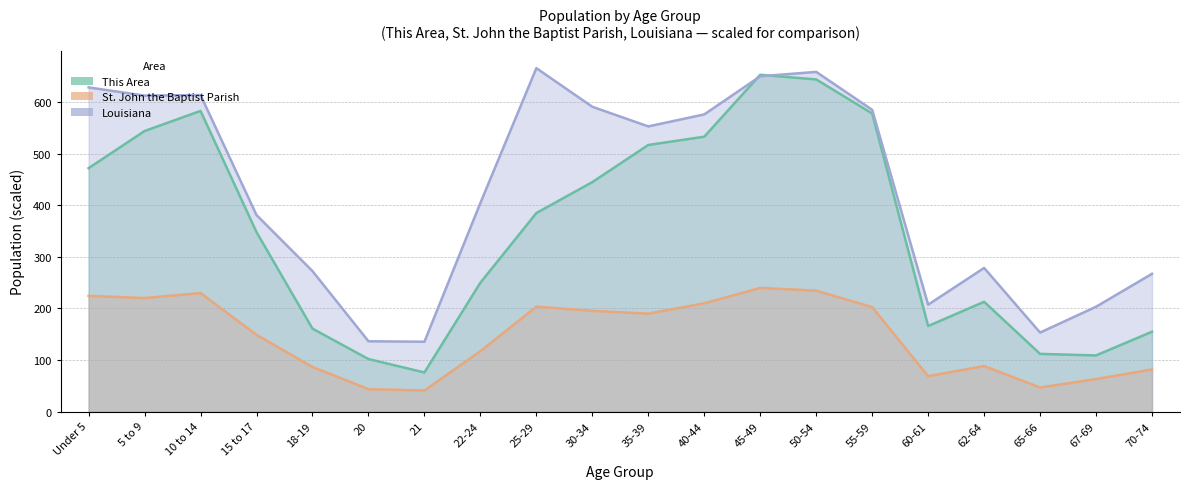

List the labels in order of This Area value, smallest first.

21, 20, 67-69, 65-66, 70-74, 18-19, 60-61, 62-64, 22-24, 15 to 17, 25-29, 30-34, Under 5, 35-39, 40-44, 5 to 9, 55-59, 10 to 14, 50-54, 45-49